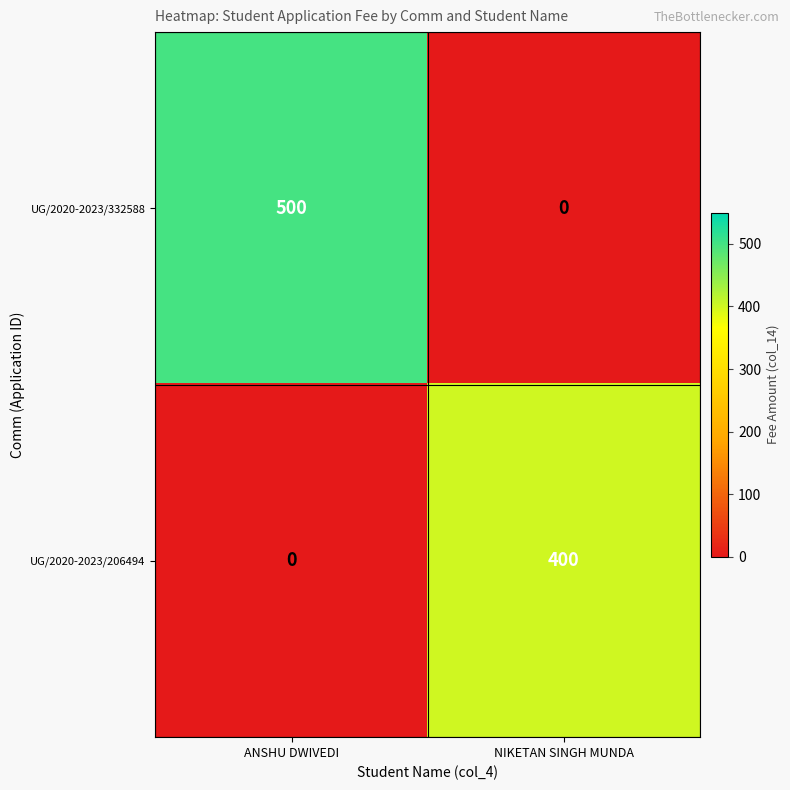

Reading left to right, extract all data points from this chart.

UG/2020-2023/332588: 500	0
UG/2020-2023/206494: 0	400